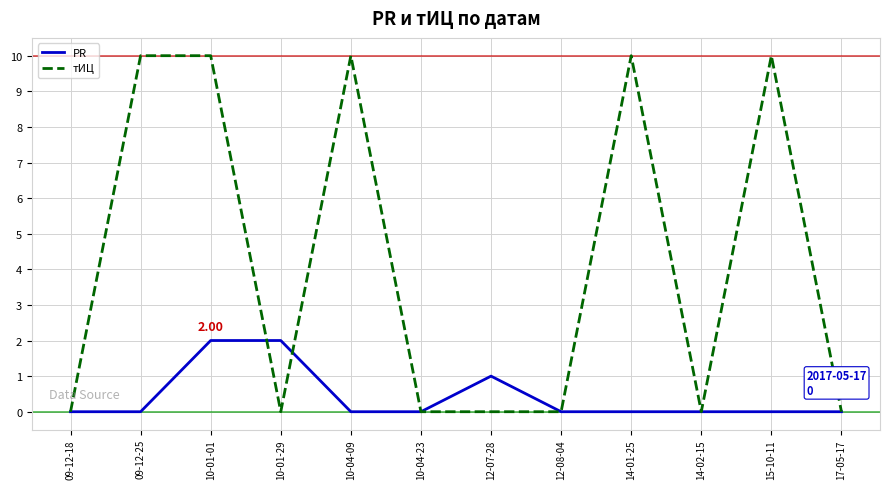

List the series in order of their peak value, lowest first.

PR, тИЦ